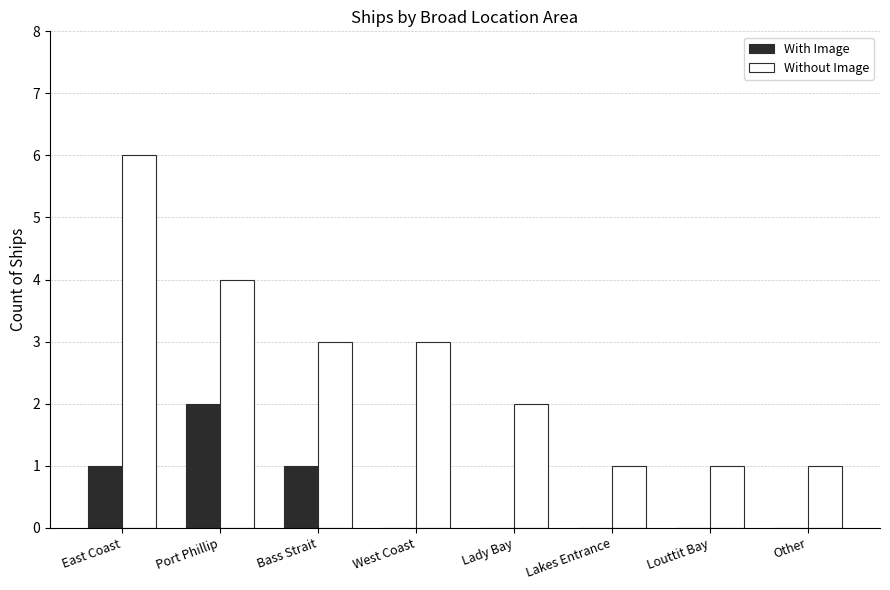

Reading left to right, transcribe all the data shown in this chart.

With Image: 1	2	1	0	0	0	0	0
Without Image: 6	4	3	3	2	1	1	1